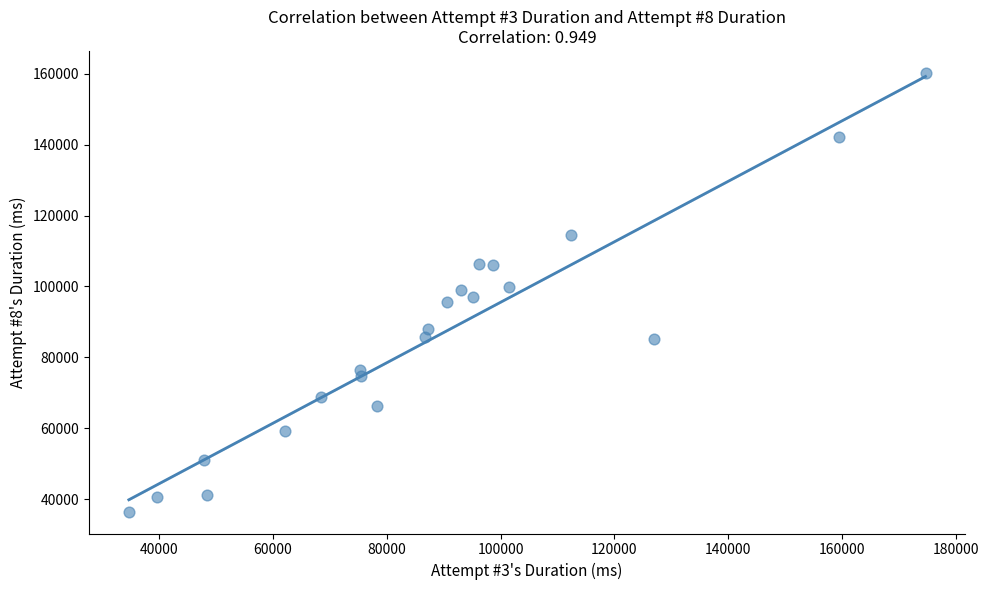

What is the range of Y values (max minus min)?

123764